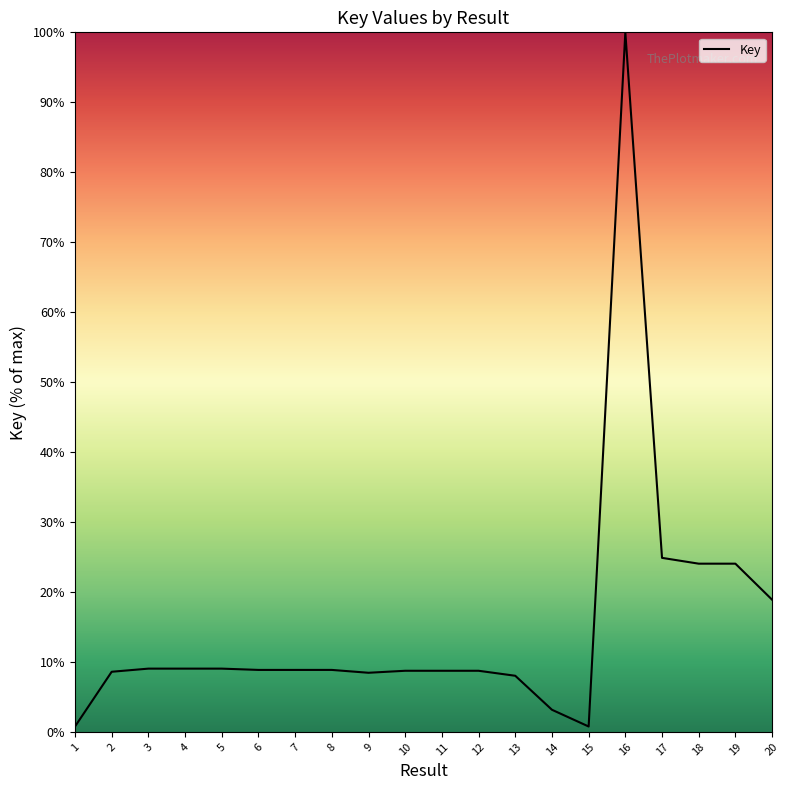

What is the sum of all values?

301.6